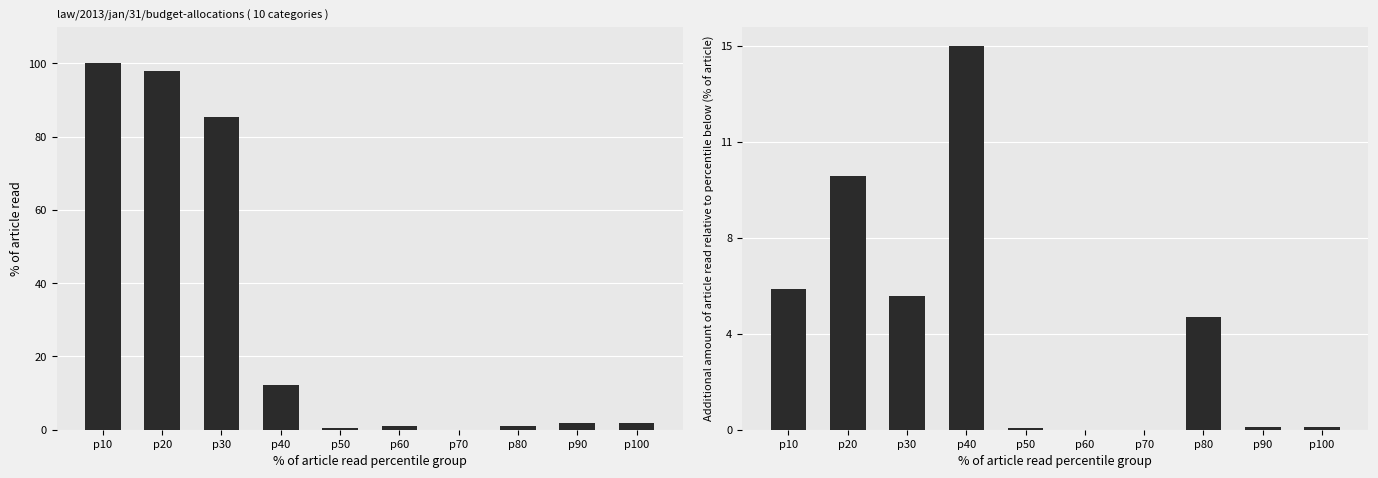

How many bars are there in total?

20